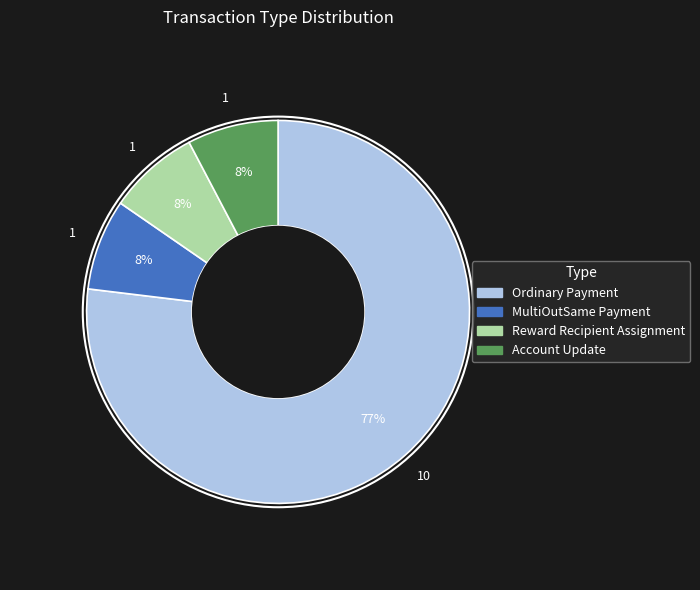

Does any single category account for the majority?

Yes